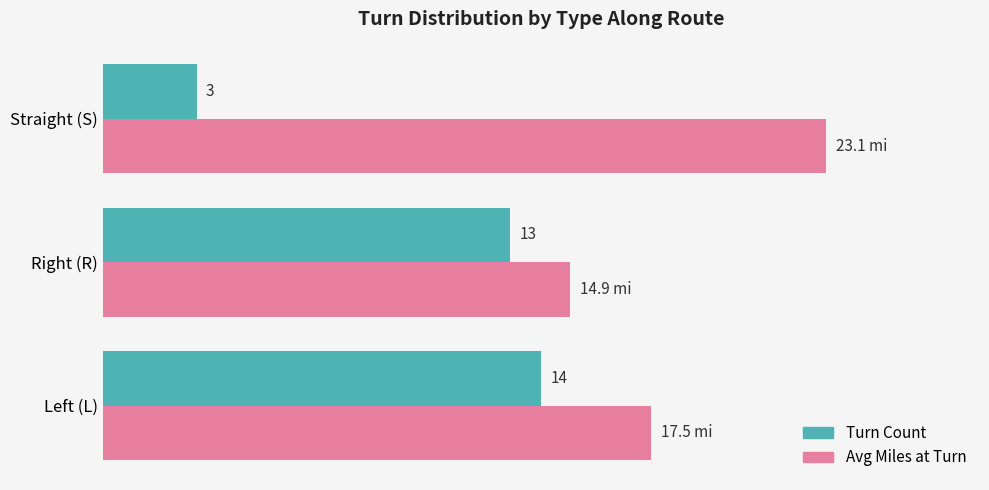

Rank the series by their average value, from lowest to highest.

Turn Count, Avg Miles at Turn